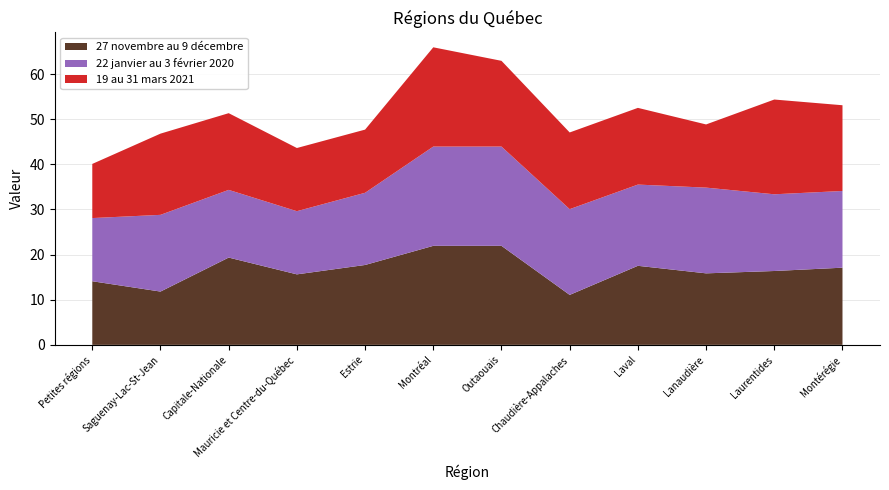

Reading left to right, extract all data points from this chart.

27 novembre au 9 décembre: Petites régions=14.1	Saguenay-Lac-St-Jean=11.8	Capitale-Nationale=19.3	Mauricie et Centre-du-Québec=15.6	Estrie=17.7	Montréal=21.9	Outaouais=21.9	Chaudière-Appalaches=11.1	Laval=17.5	Lanaudière=15.8	Laurentides=16.4	Montérégie=17.1
22 janvier au 3 février 2020: Petites régions=14.0	Saguenay-Lac-St-Jean=17.0	Capitale-Nationale=15.0	Mauricie et Centre-du-Québec=14.0	Estrie=16.0	Montréal=22.0	Outaouais=22.0	Chaudière-Appalaches=19.0	Laval=18.0	Lanaudière=19.0	Laurentides=17.0	Montérégie=17.0
19 au 31 mars 2021: Petites régions=12.0	Saguenay-Lac-St-Jean=18.0	Capitale-Nationale=17.0	Mauricie et Centre-du-Québec=14.0	Estrie=14.0	Montréal=22.0	Outaouais=19.0	Chaudière-Appalaches=17.0	Laval=17.0	Lanaudière=14.0	Laurentides=21.0	Montérégie=19.0